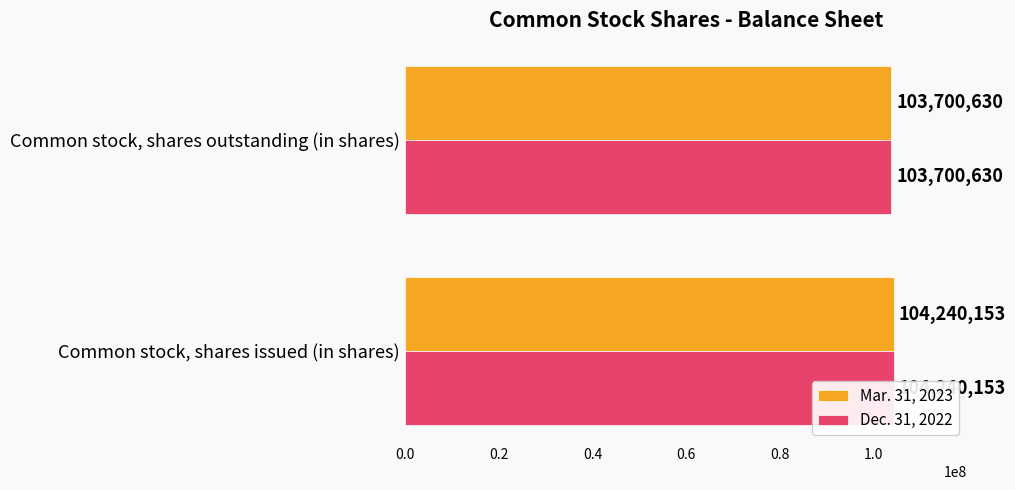

At how many categories does at least one series exceed 103860861?

1